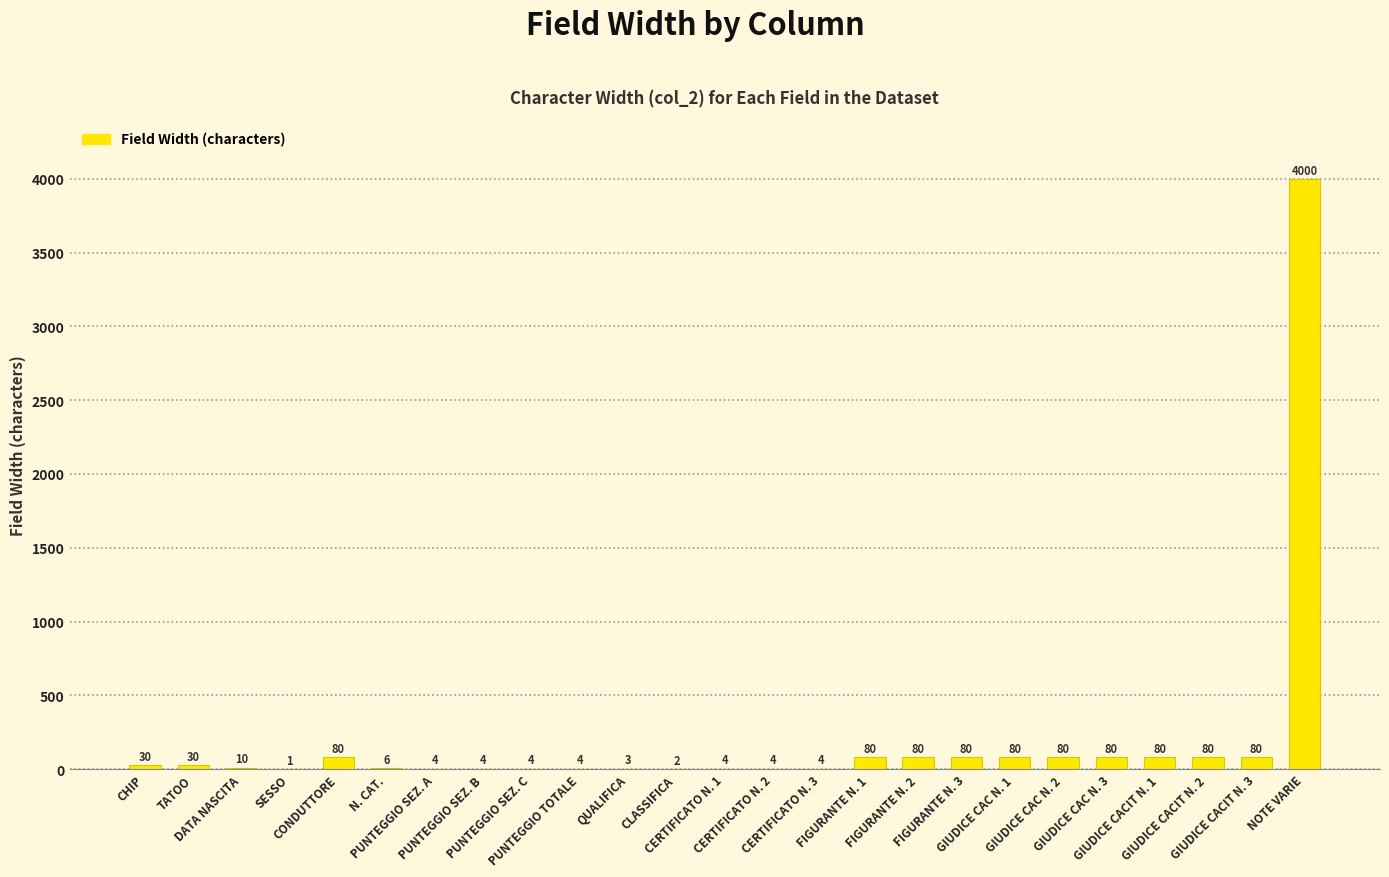

What is the greatest value displayed?

4000